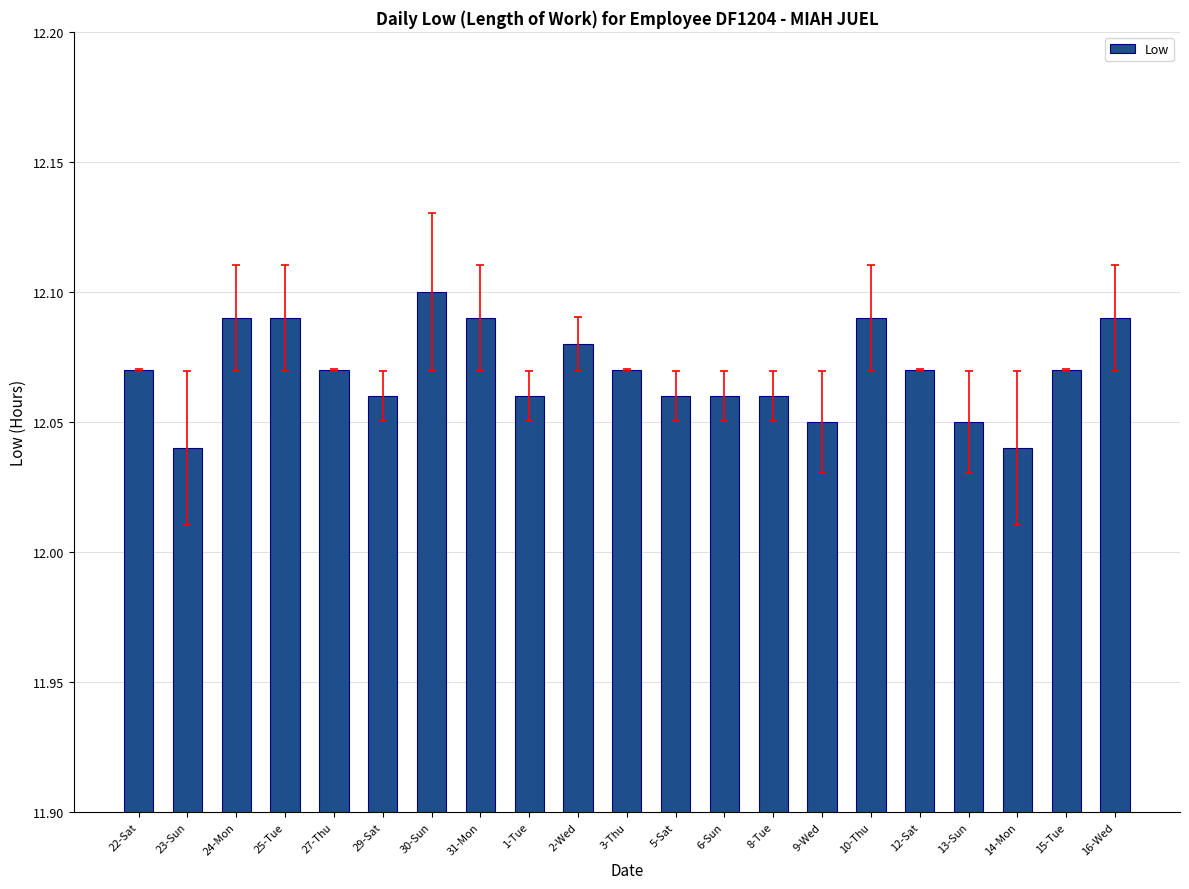

What position from the left is 13-Sun?

18